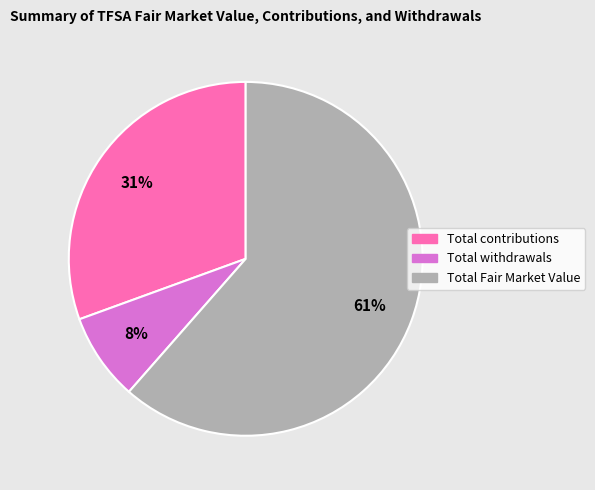

To the nearest percent, what is the combined percentage of Total contributions and Total withdrawals?

39%